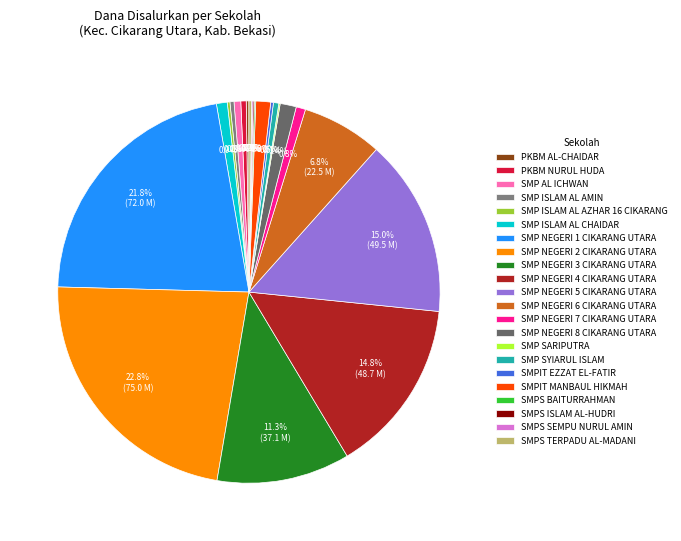

What is the change in value from SMP NEGERI 3 CIKARANG UTARA to SMP NEGERI 5 CIKARANG UTARA?

+12375000